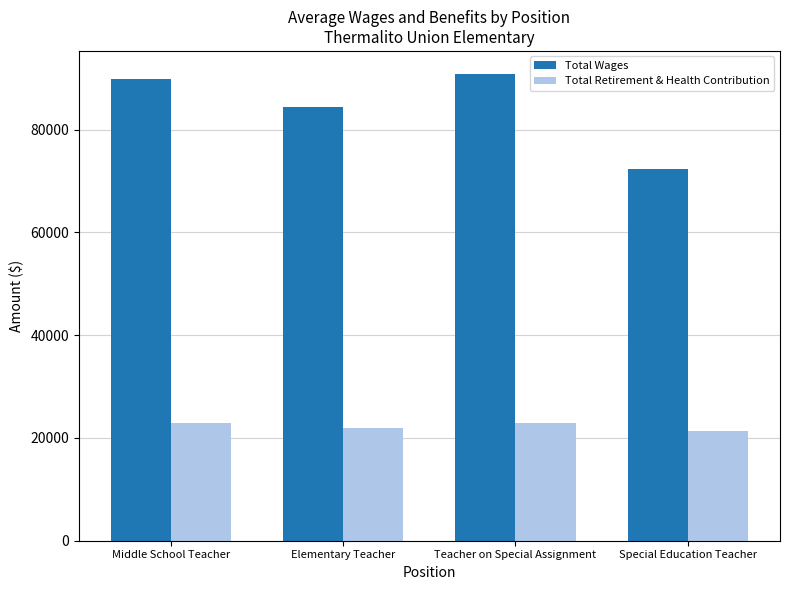

What are all the series names shown in the legend?

Total Wages, Total Retirement & Health Contribution